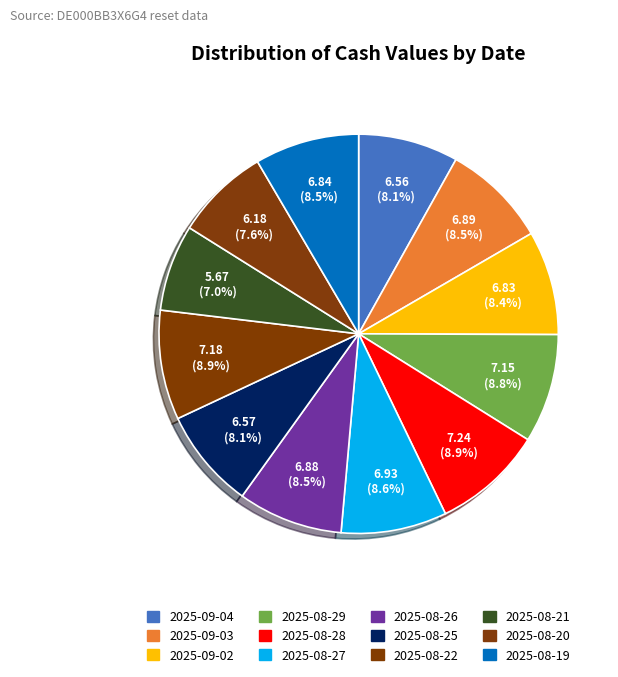

Combined, do 2025-08-27 and 2025-08-28 account for over 50%?

No